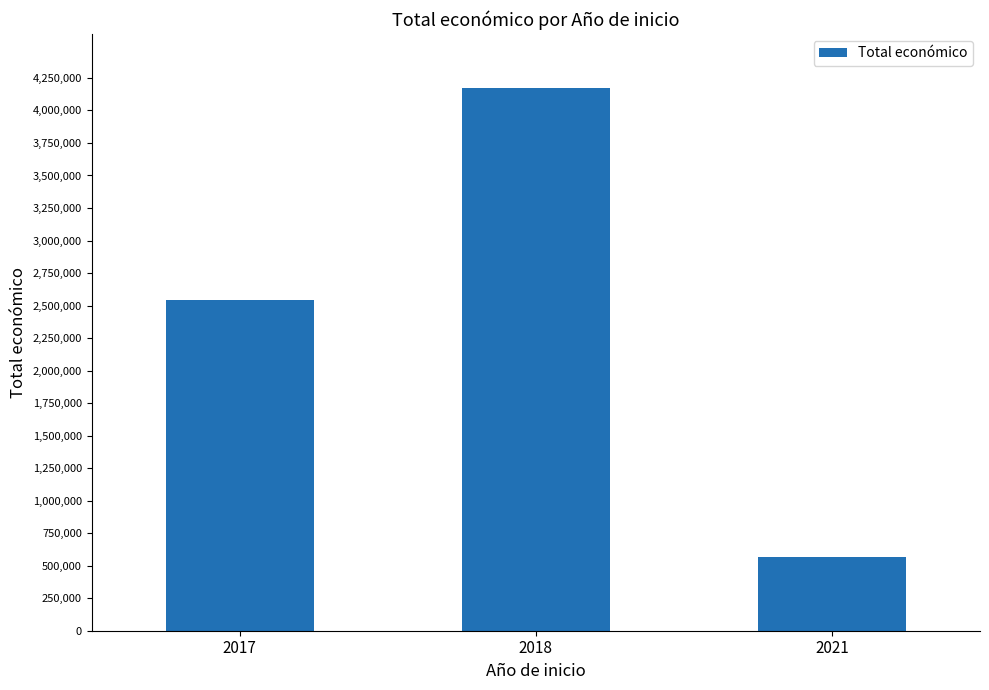

Reading left to right, what are all the values shown in this chart?

2546283	4170910	567924